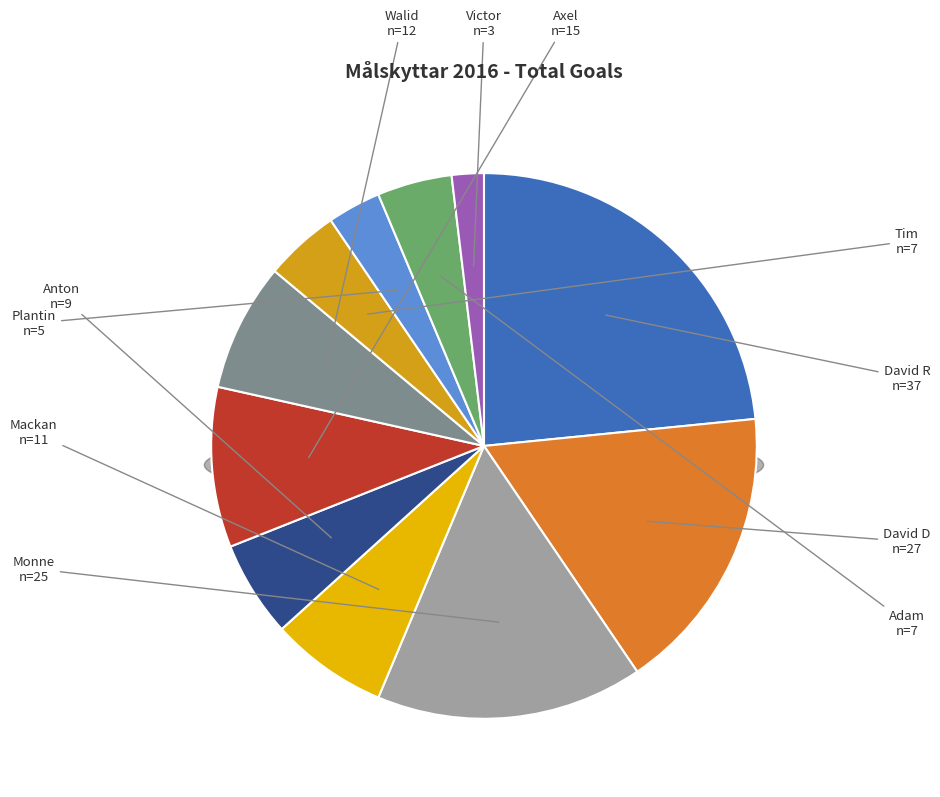

Count the number of slices in the pie.

11